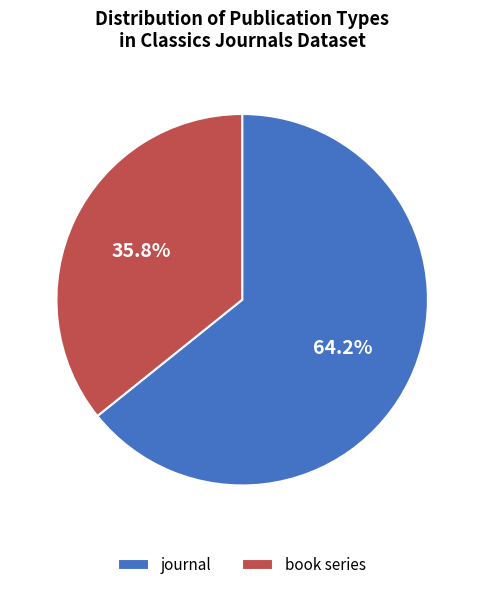

Which slice represents more than half of the pie?

journal